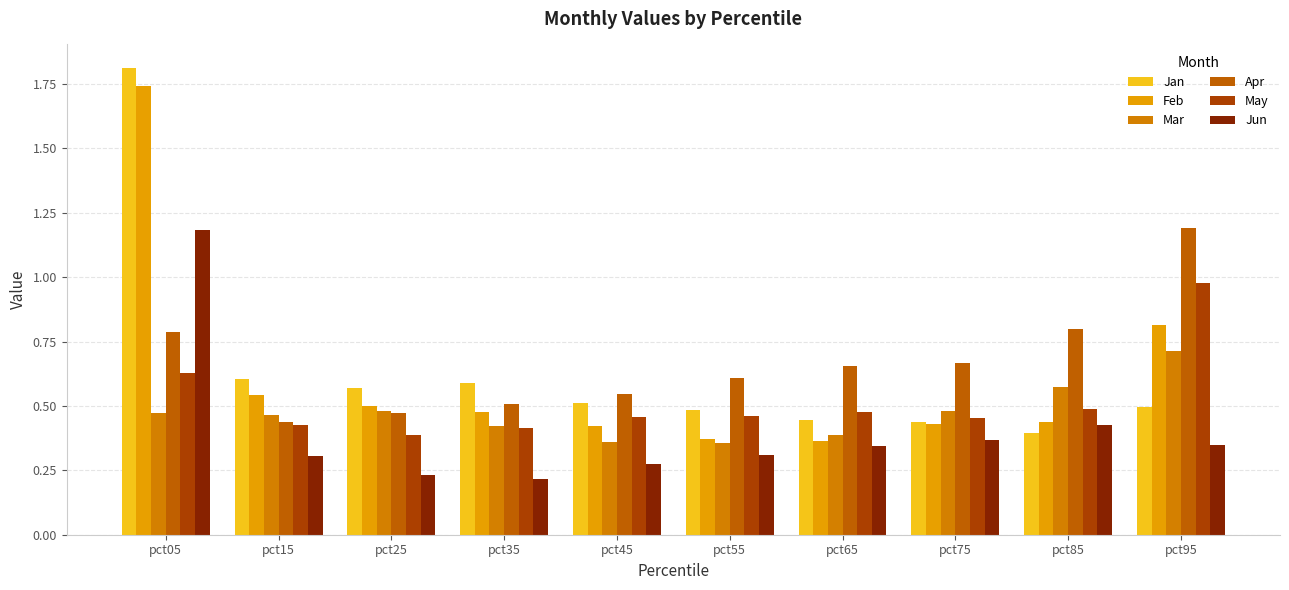

What is the average value of the Mar series?

0.5